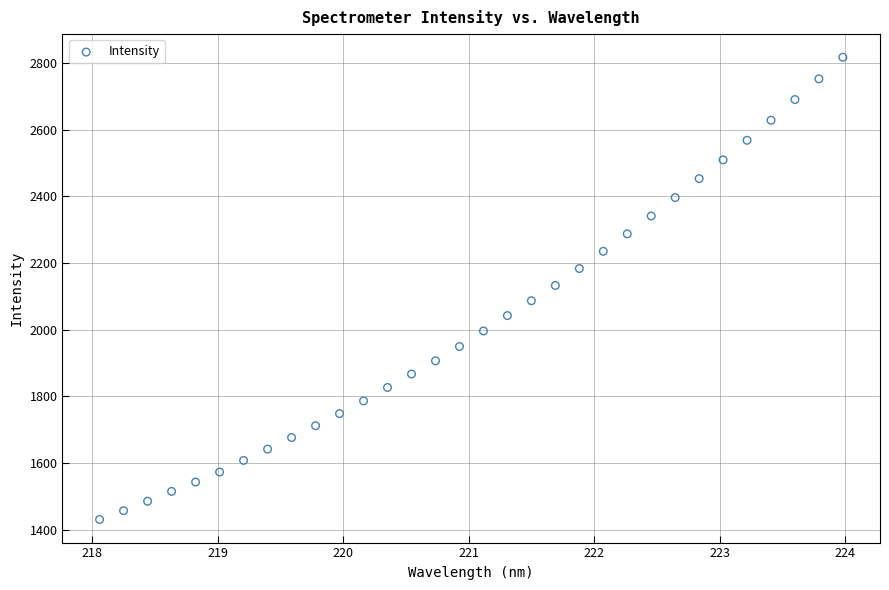

What is the range of X values (max minus min)?

5.9